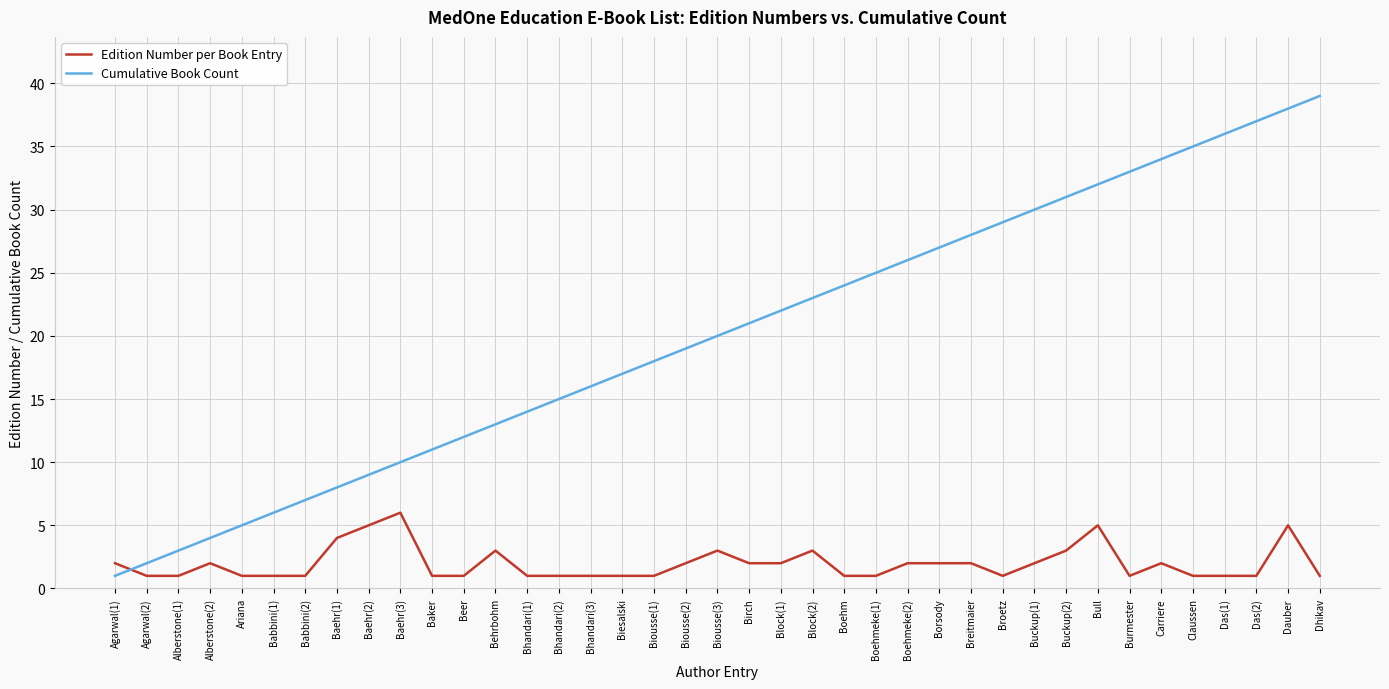

Count the Edition Number per Book Entry values in the range 1 to 2.

30